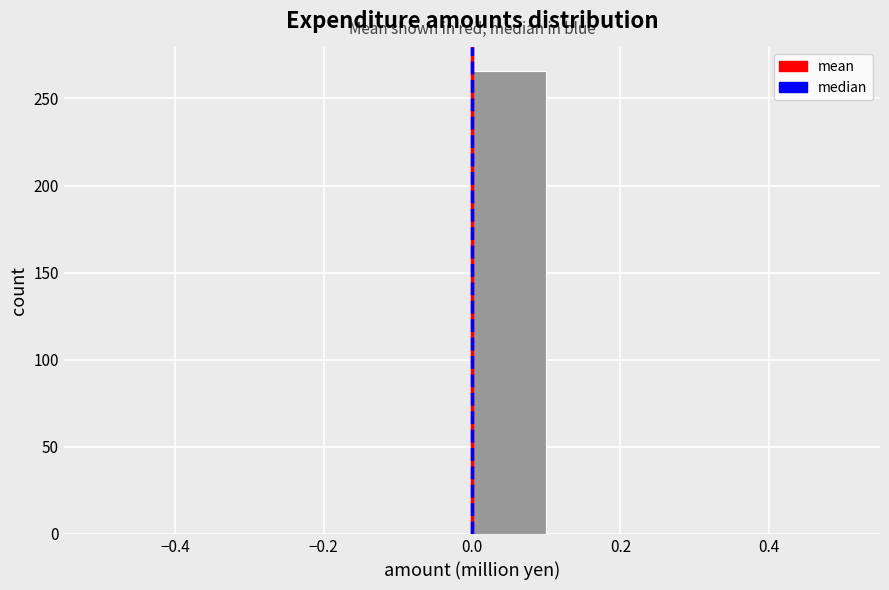

Which range on the x-axis has the tallest bar?

0.0 to 0.1